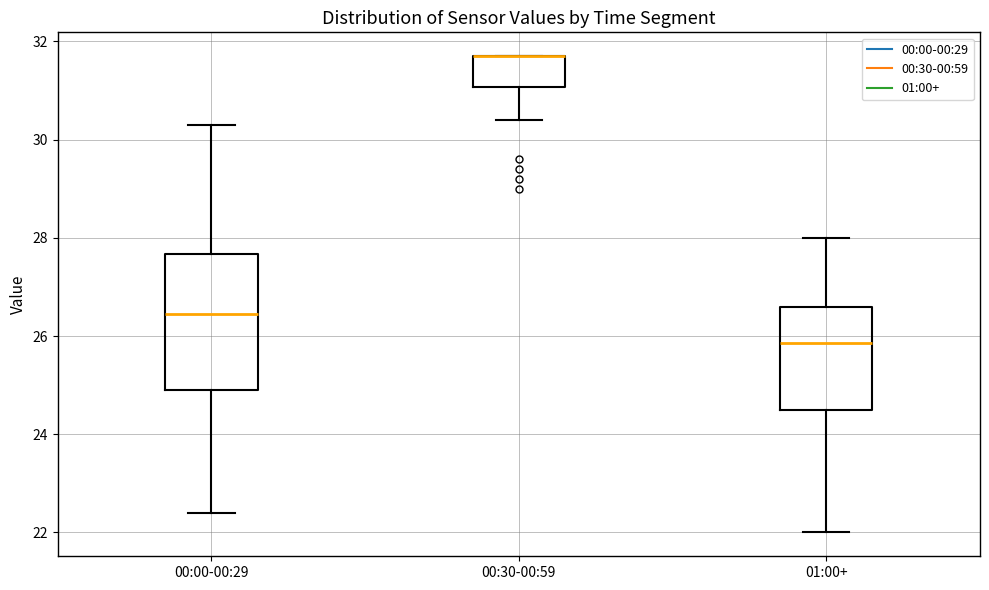

Reading left to right, read every box against the y-axis: the position of its median line, the range the box covers, and the ends of its whiskers. The values are not printed on the chart, so give them approximately, as read against the axis.

00:00-00:29: median 26.4, box 25.0 to 27.6, whiskers 22.4 to 30.4
00:30-00:59: median 31.8 (drawn on the box's upper edge), box 31.0 to 31.8, whiskers 30.4 to 31.8
01:00+: median 25.8, box 24.6 to 26.6, whiskers 22.0 to 28.0